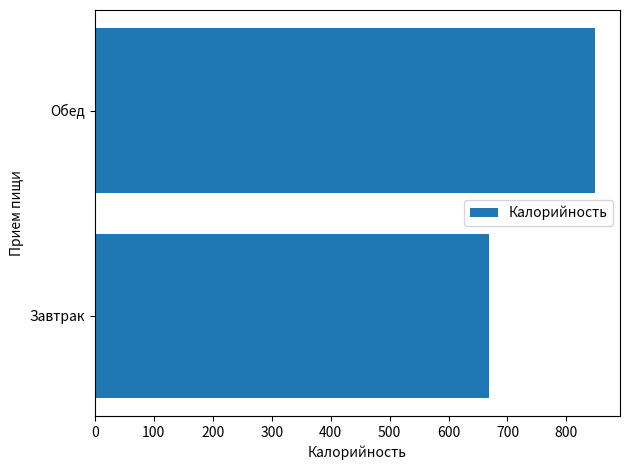

What is the sum of the values at Обед and Завтрак?

1517.6